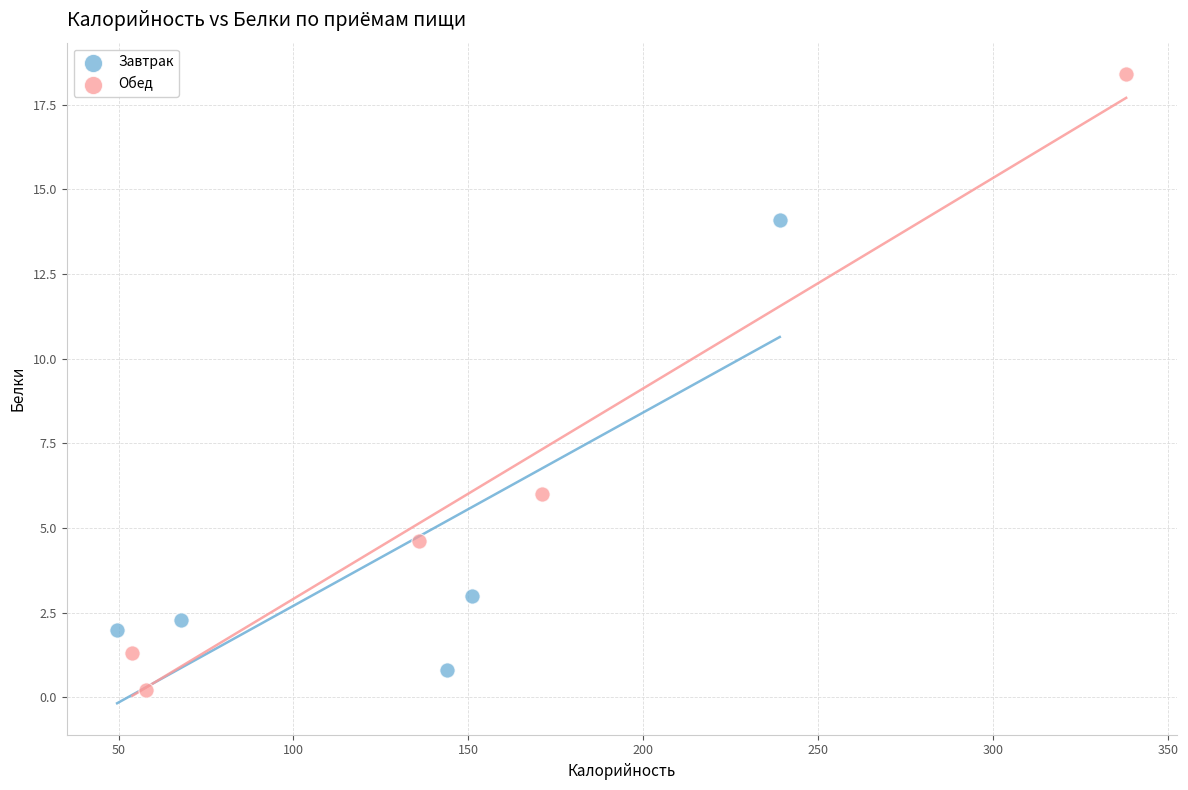

Which series contains the lowest Y value?

Обед